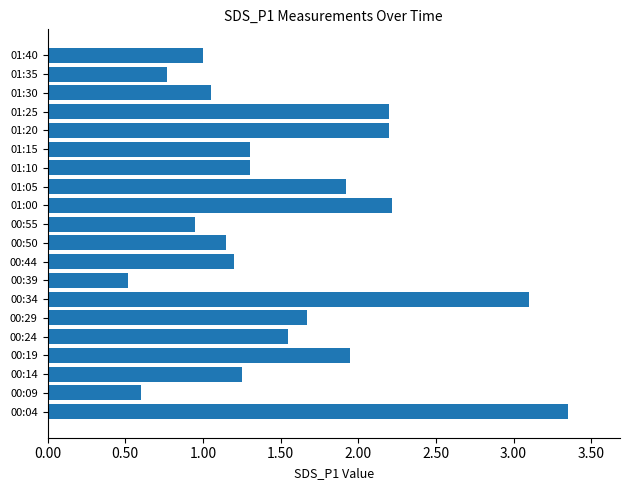

Which category has the lowest value across all series?

00:39